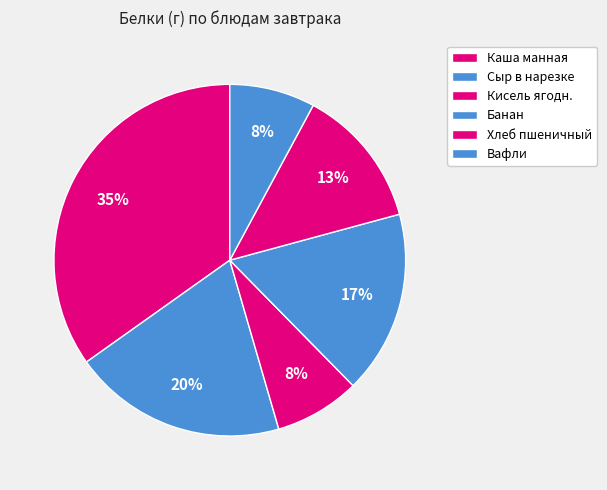

Which category has the smallest portion of the pie?

Кисель ягодн.